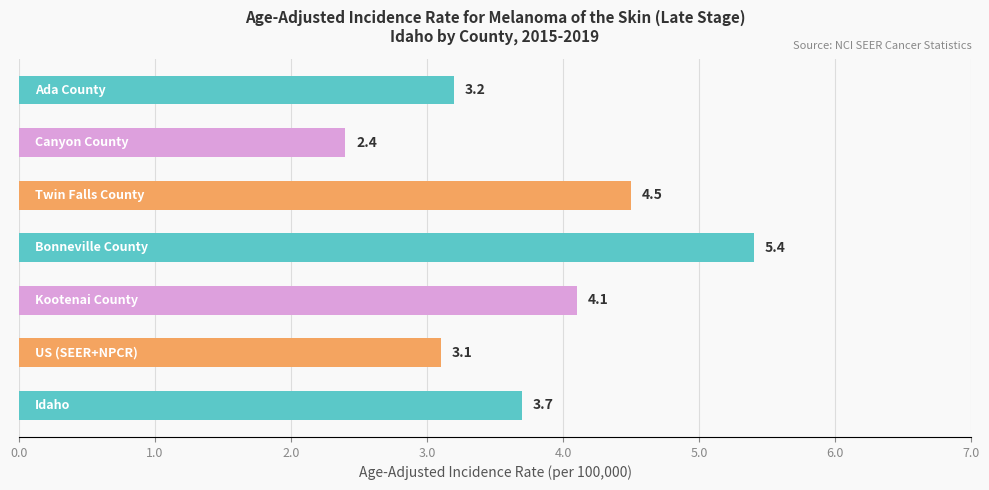

What is the average value?

3.8